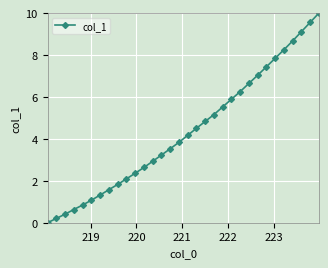

Count the number of values greater than 4.

16